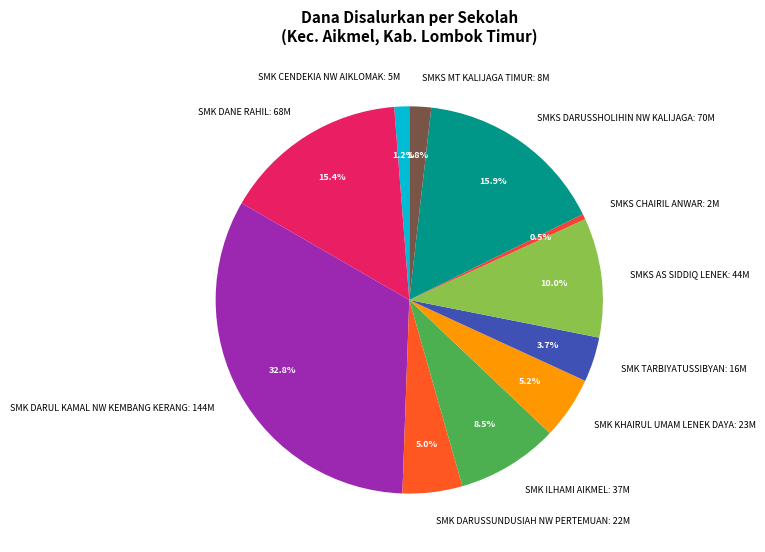

What portion of the pie excludes SMKS DARUSSHOLIHIN NW KALIJAGA?

84.1%